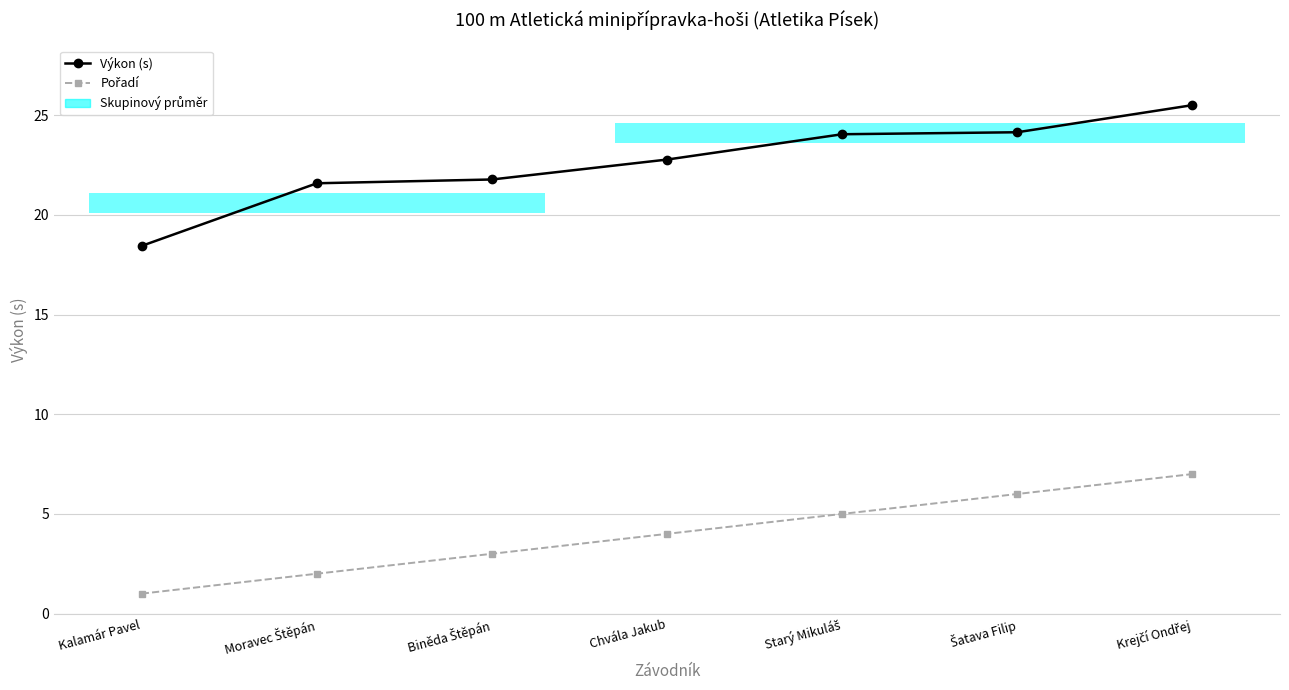

Reading left to right, extract all data points from this chart.

Výkon (s): 18.4	21.6	21.8	22.8	24.1	24.1	25.5
Pořadí: 1.0	2.0	3.0	4.0	5.0	6.0	7.0